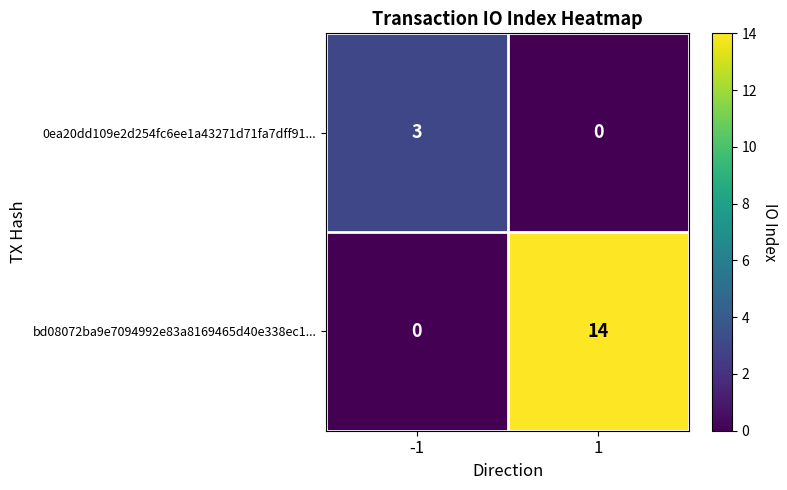

How many positive values does the 0ea20dd109e2d254fc6ee1a43271d71fa7dff91... series have?

1